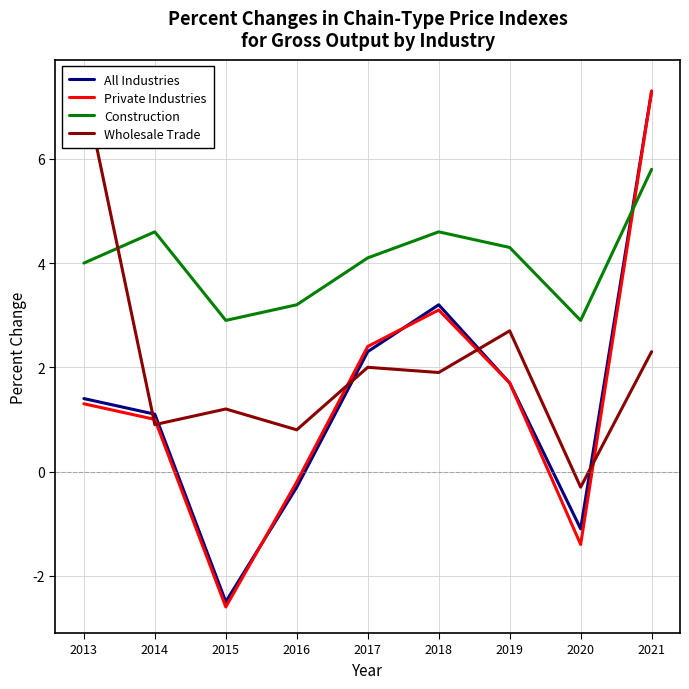

Reading right to left, what are all the values shown in this chart?

All Industries: 2021=7.3	2020=-1.1	2019=1.7	2018=3.2	2017=2.3	2016=-0.3	2015=-2.5	2014=1.1	2013=1.4
Private Industries: 2021=7.3	2020=-1.4	2019=1.7	2018=3.1	2017=2.4	2016=-0.2	2015=-2.6	2014=1.0	2013=1.3
Construction: 2021=5.8	2020=2.9	2019=4.3	2018=4.6	2017=4.1	2016=3.2	2015=2.9	2014=4.6	2013=4.0
Wholesale Trade: 2021=2.3	2020=-0.3	2019=2.7	2018=1.9	2017=2.0	2016=0.8	2015=1.2	2014=0.9	2013=7.4